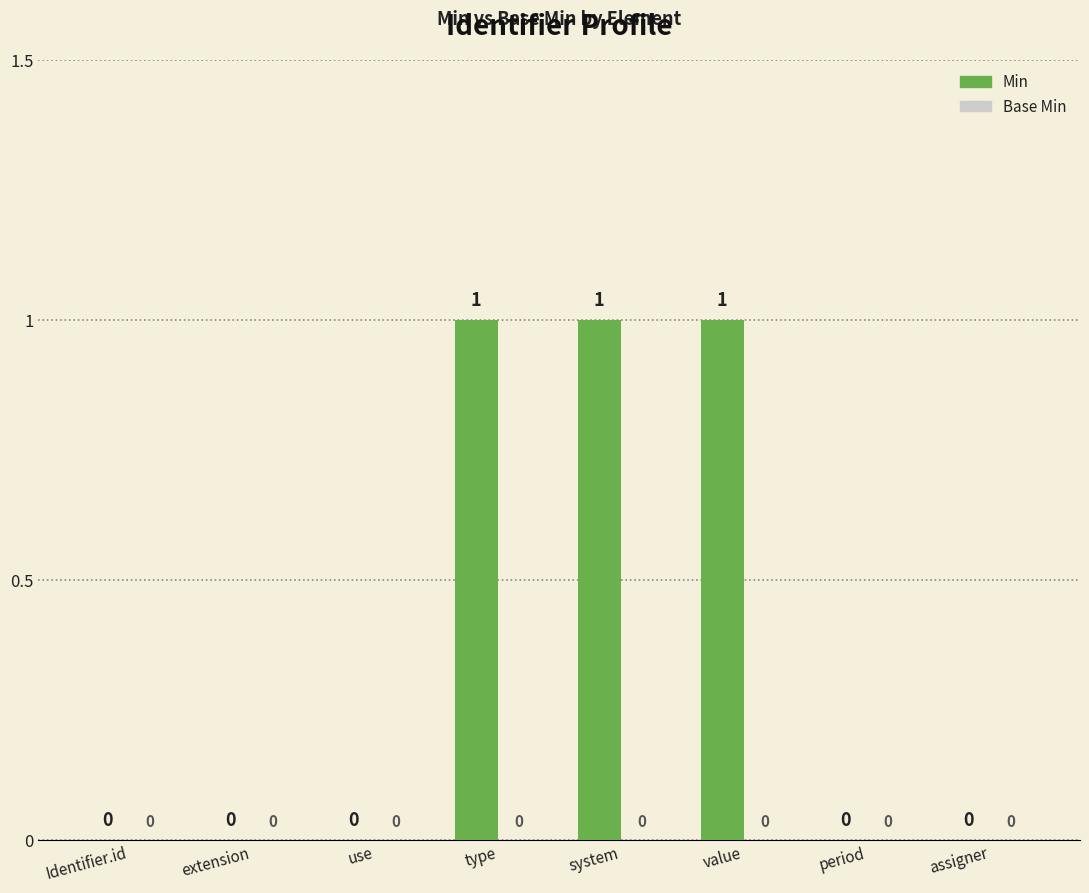

What is the change in value from extension to system?

+1